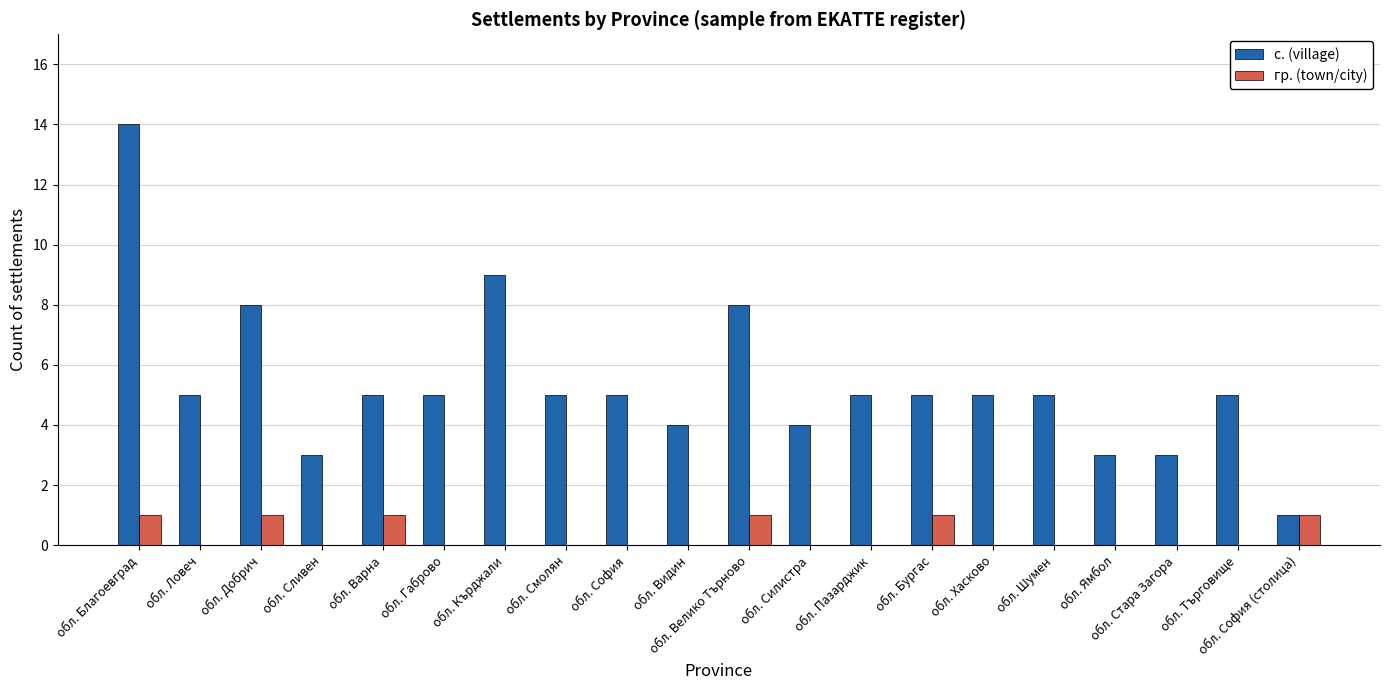

True or false: гр. (town/city) has a value of 1 at обл. Варна.

True